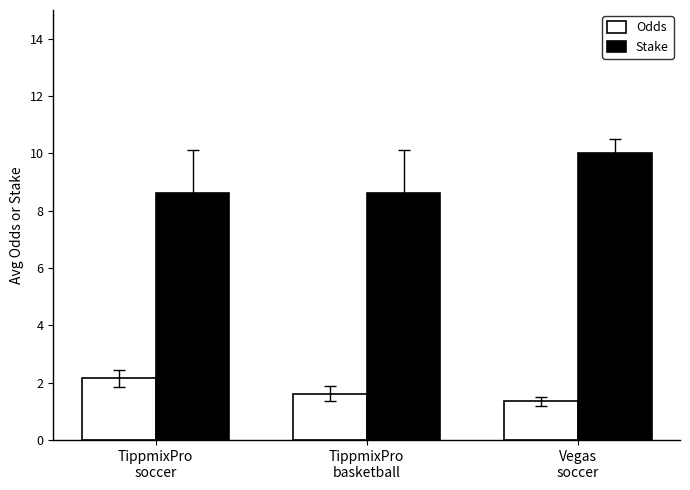

What is the lowest value of the Stake series?

8.6